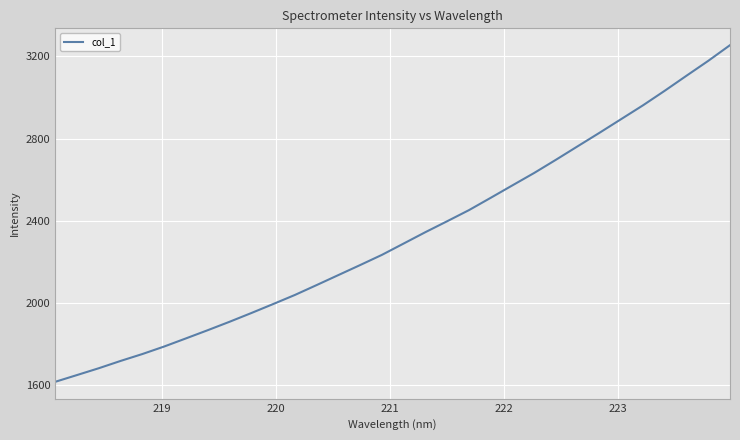

What is the minimum value shown in the chart?

1615.7